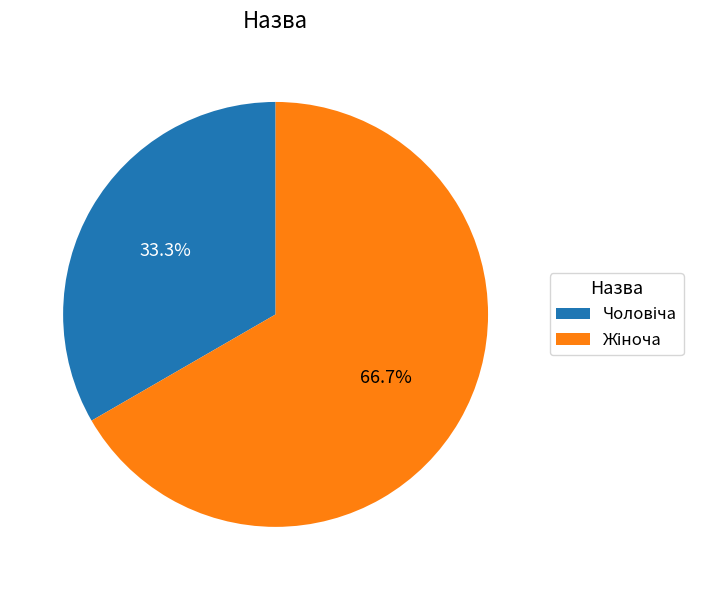

Does any single category account for the majority?

Yes